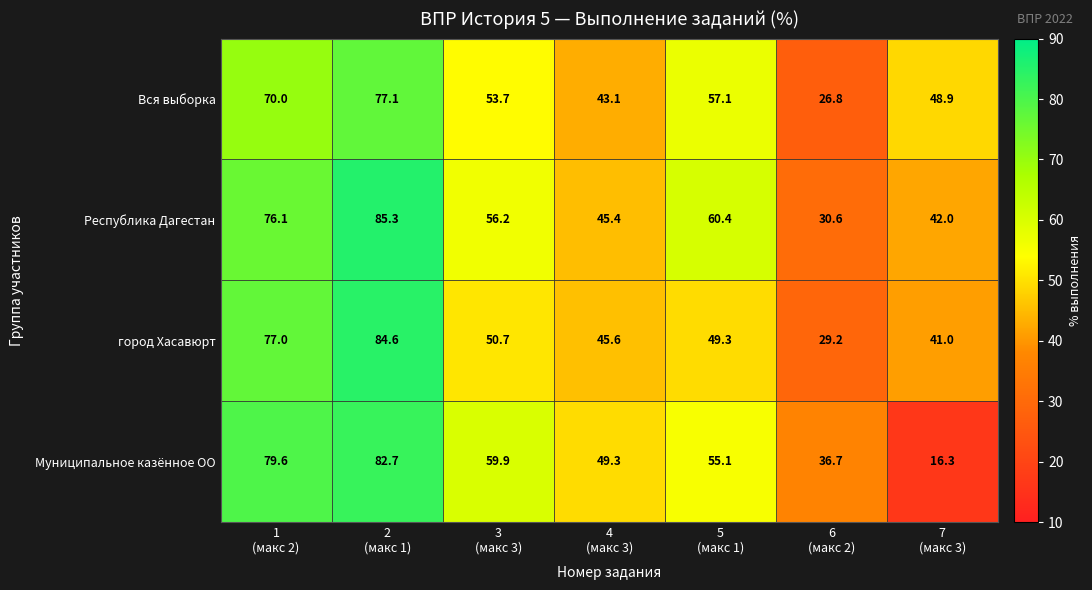

Which series has the widest spread of values?

Муниципальное казённое ОО